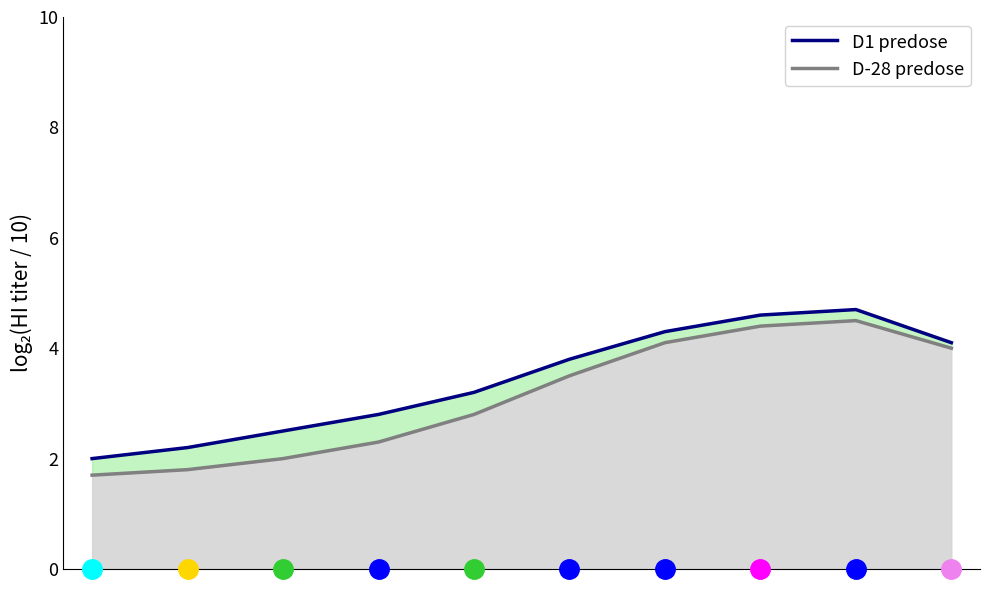

Between 6 and 8, which is larger?

8